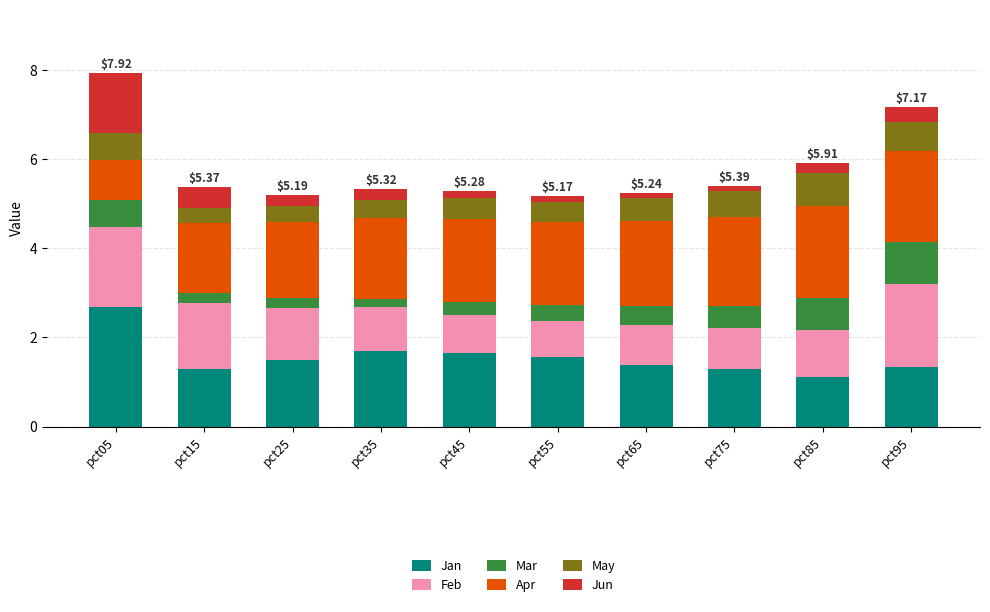

What is the sum of the Jan values at pct35 and pct15?

3.0